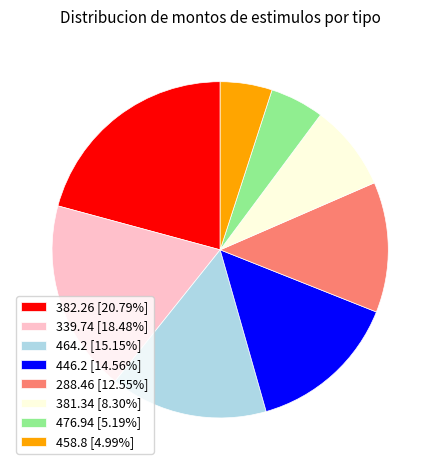

Approximately how many times larger is the value at 476.94 [5.19%] compared to 288.46 [12.55%]?

0.4